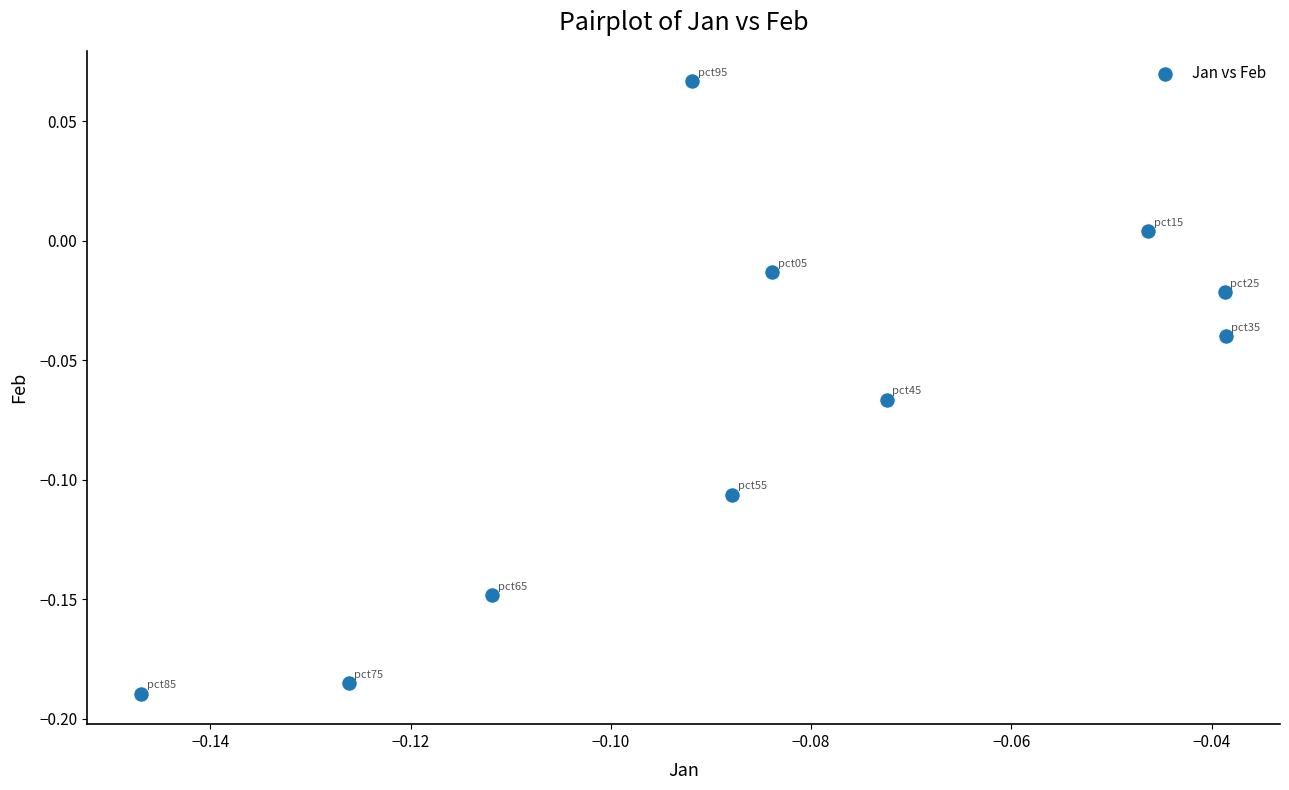

What is the range of Y values (max minus min)?

0.3